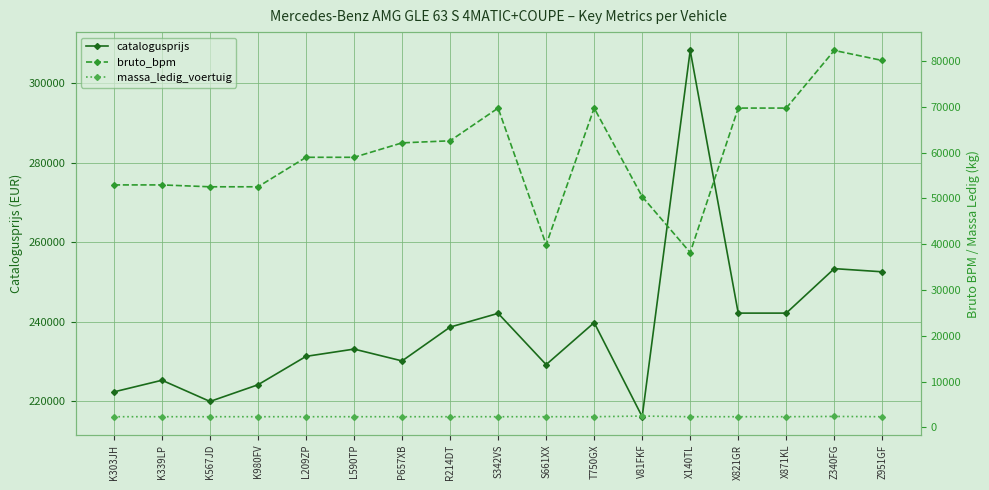

What is the value of the catalogusprijs point at the 8th from the left?

238672